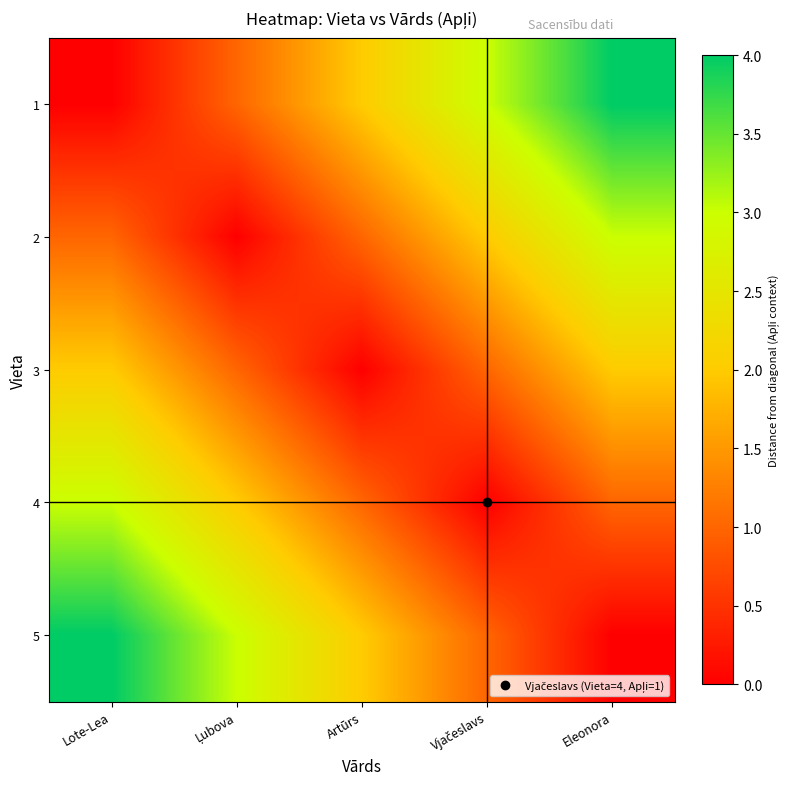

At Vjačeslavs, list the series in order from smallest to largest.

4, 3, 5, 2, 1